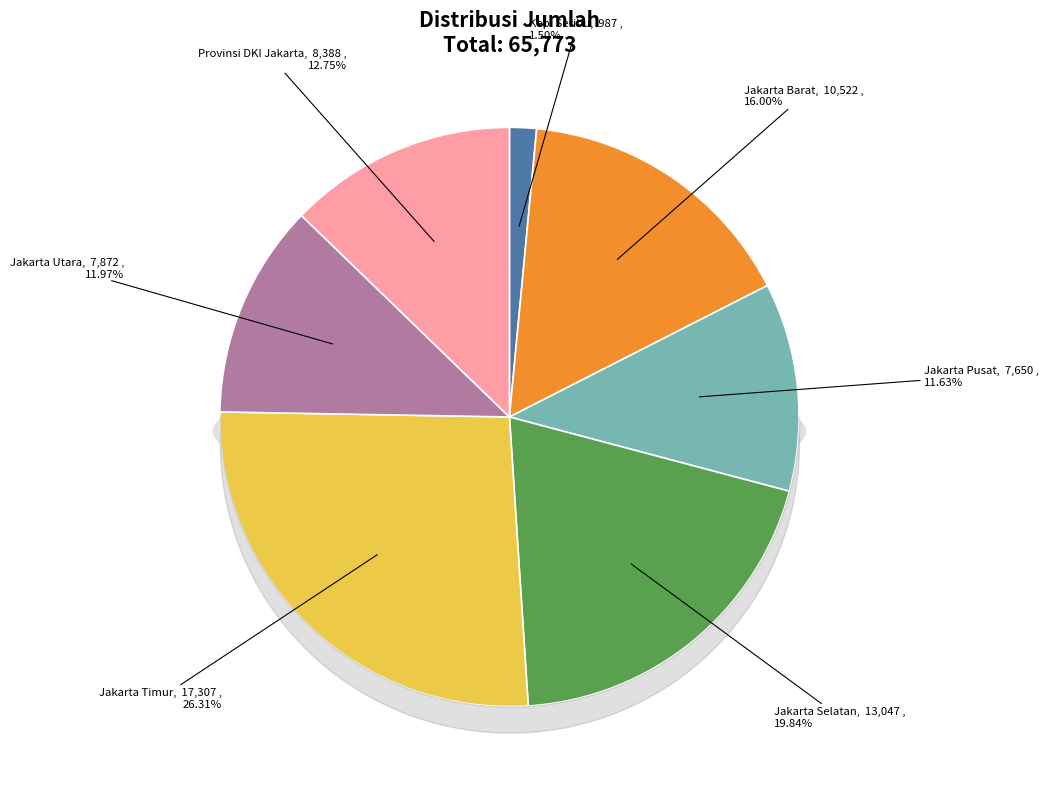

Is there any slice that represents more than half of the pie?

No